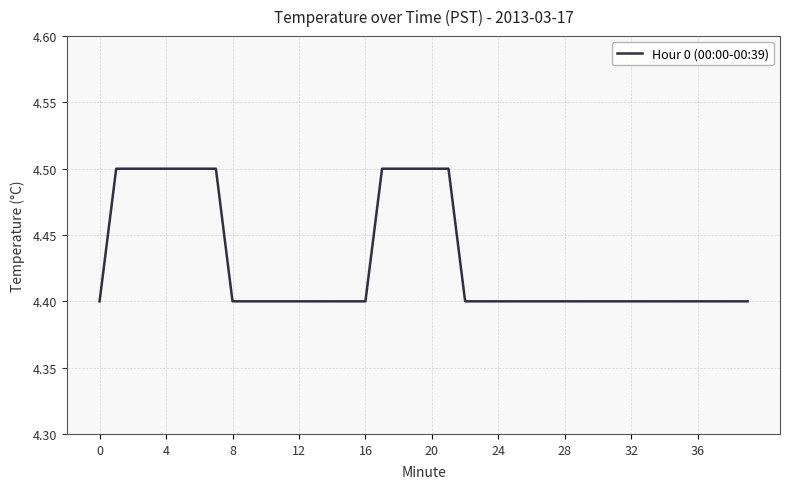

What is the greatest value displayed?

4.5